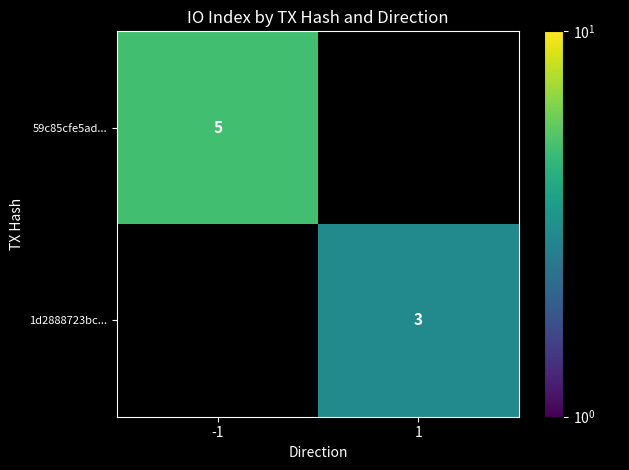

Is it true that 1d2888723bc... equals 3 at 1?

True